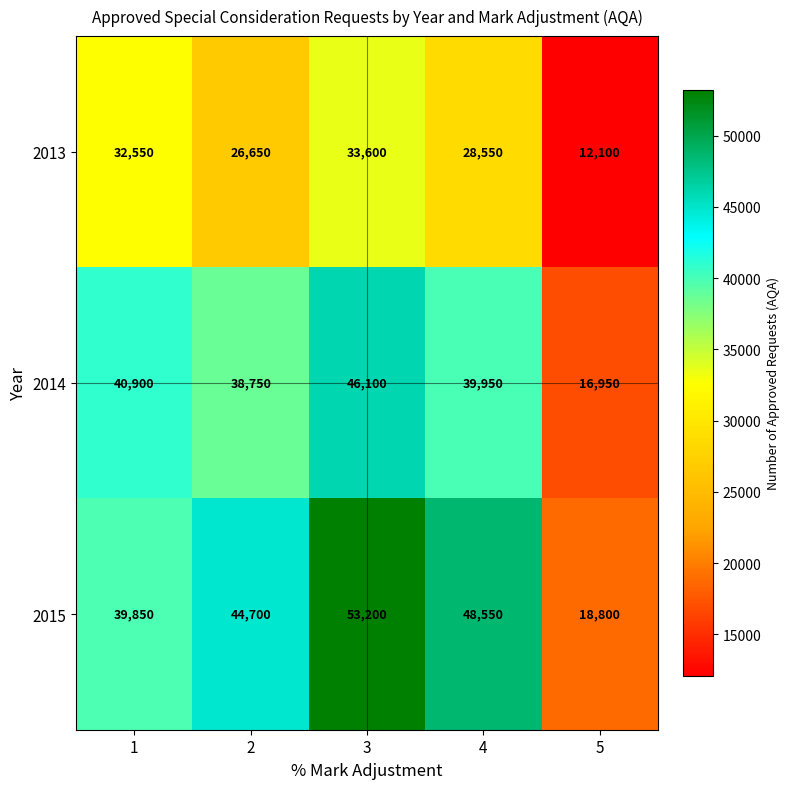

True or false: 2015 has a value of 18800 at 5.

True